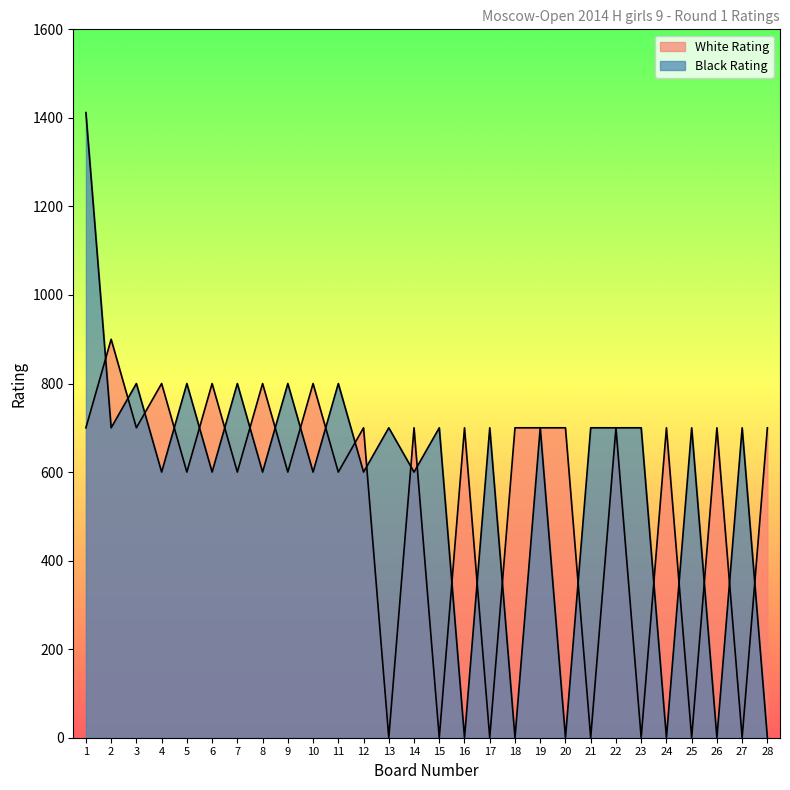

At which label does White Rating first exceed 700?

2